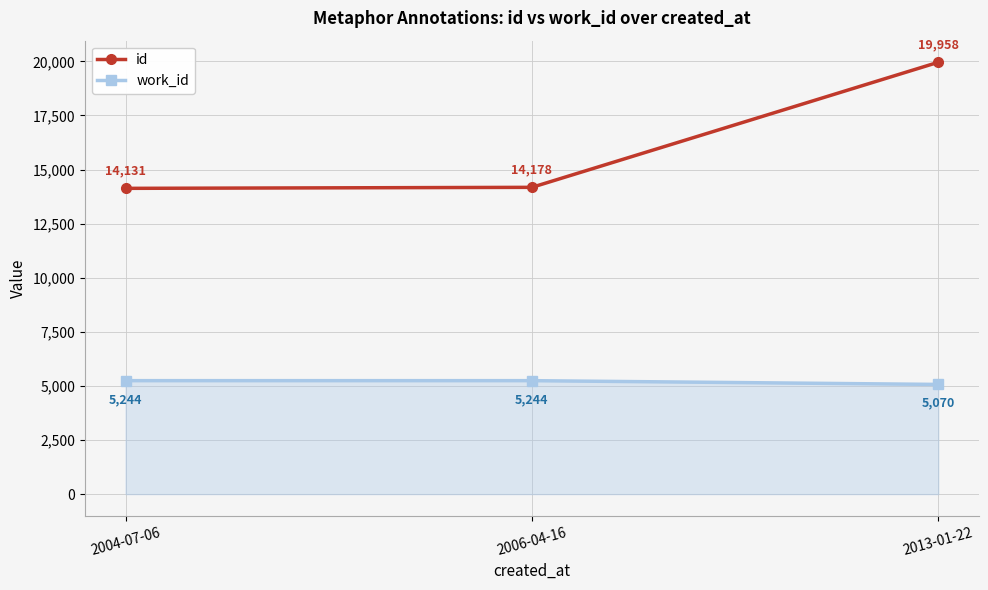

Count the number of data series in this chart.

2